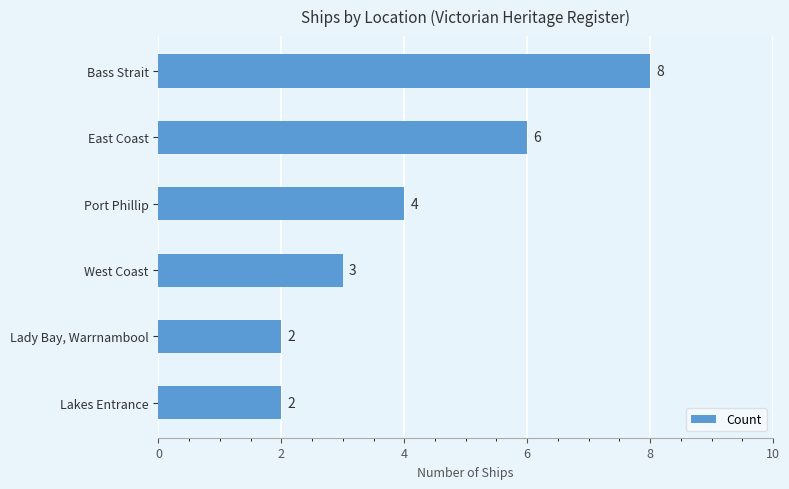

Reading top to bottom, transcribe all the data shown in this chart.

8	6	4	3	2	2